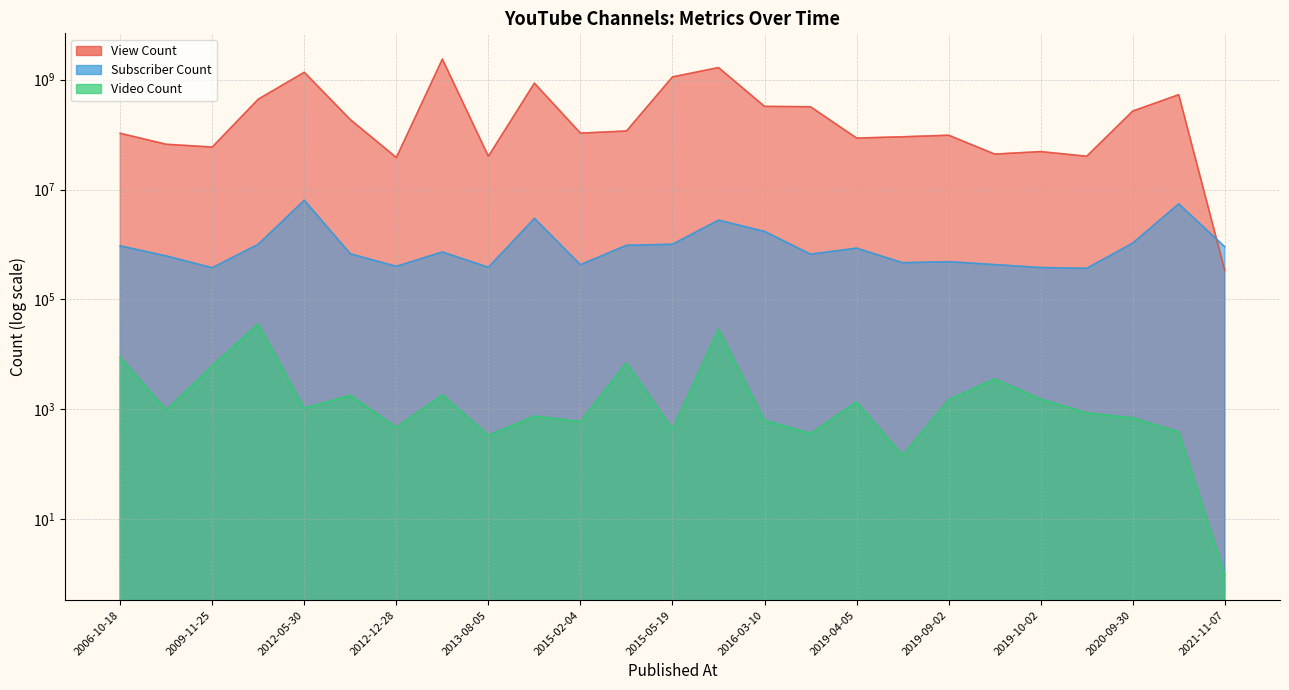

What is the difference between the maximum and second lowest values in the Video Count series?

35635